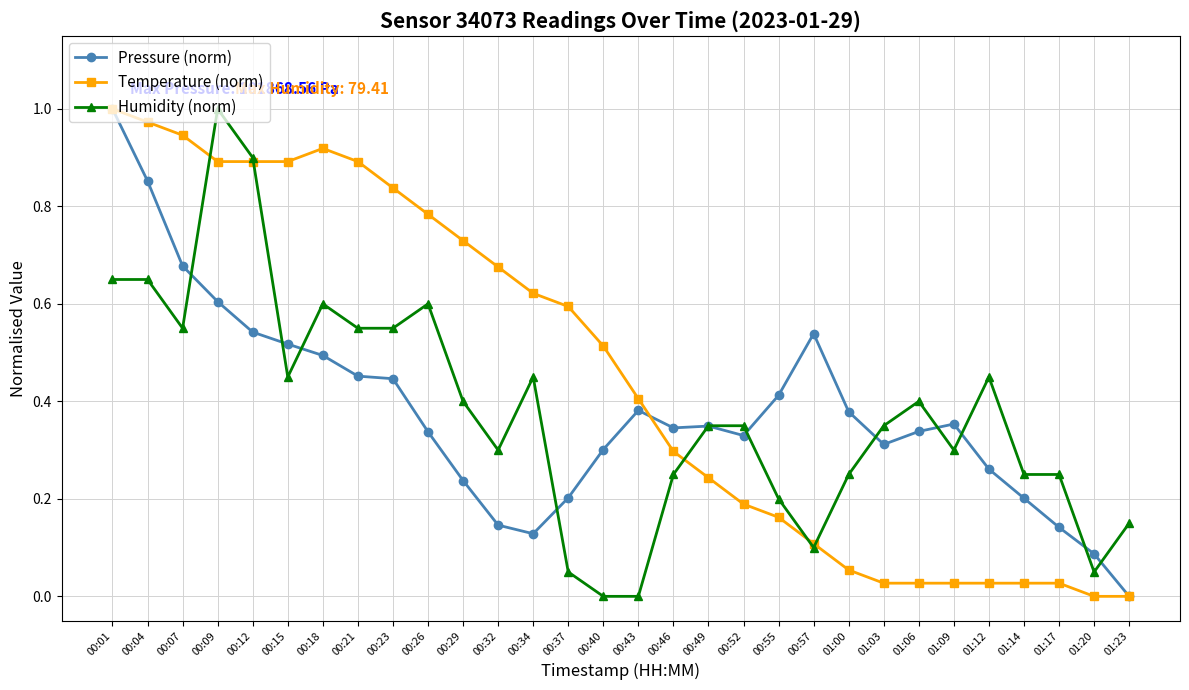

How many intersections are there between Pressure (norm) and Humidity (norm)?

11